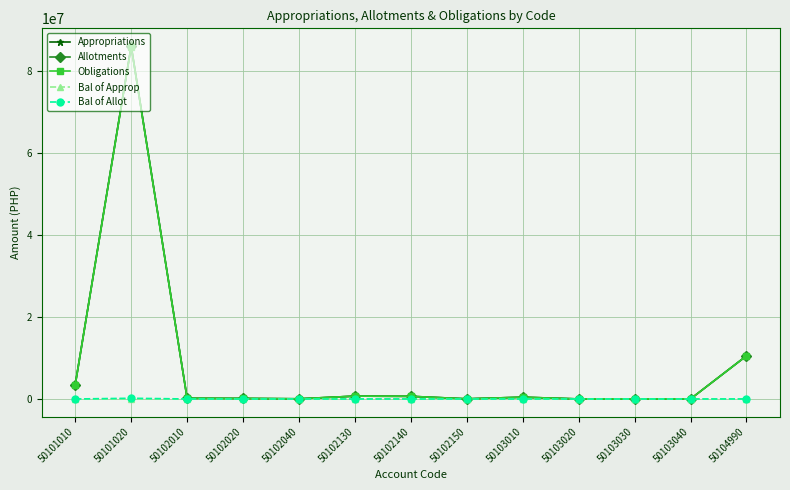

Is the value of Bal of Allot at 50102150 greater than the value of Obligations at 50103020?

No